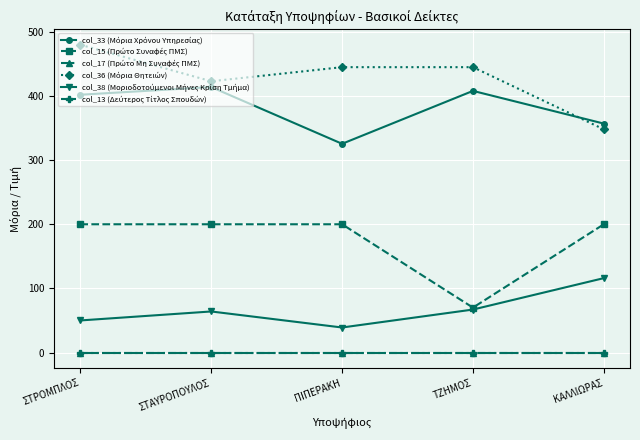

Where is the first local maximum for col_33 (Μόρια Χρόνου Υπηρεσίας)?

ΣΤΑΥΡΟΠΟΥΛΟΣ